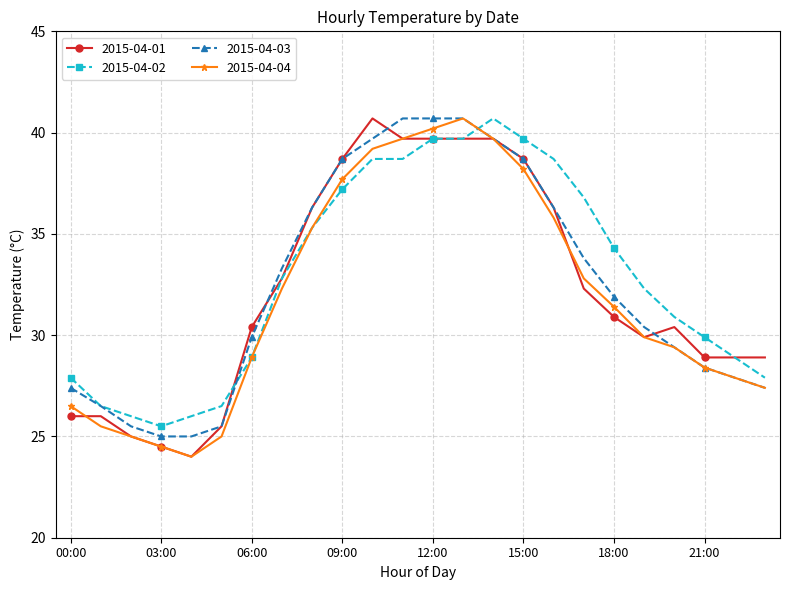

What is the smallest value displayed?

24.0